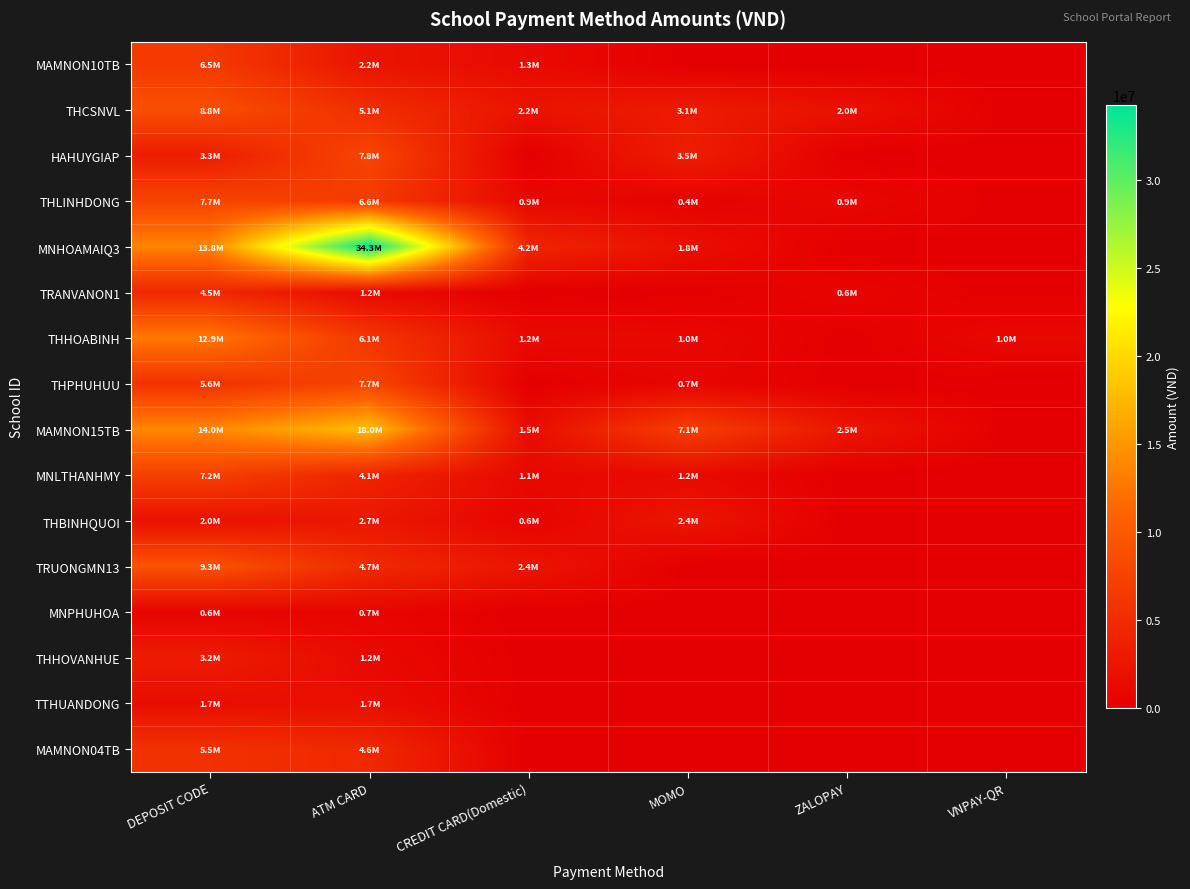

What is the spread (max minus min) of values at CREDIT CARD(Domestic)?

4243294